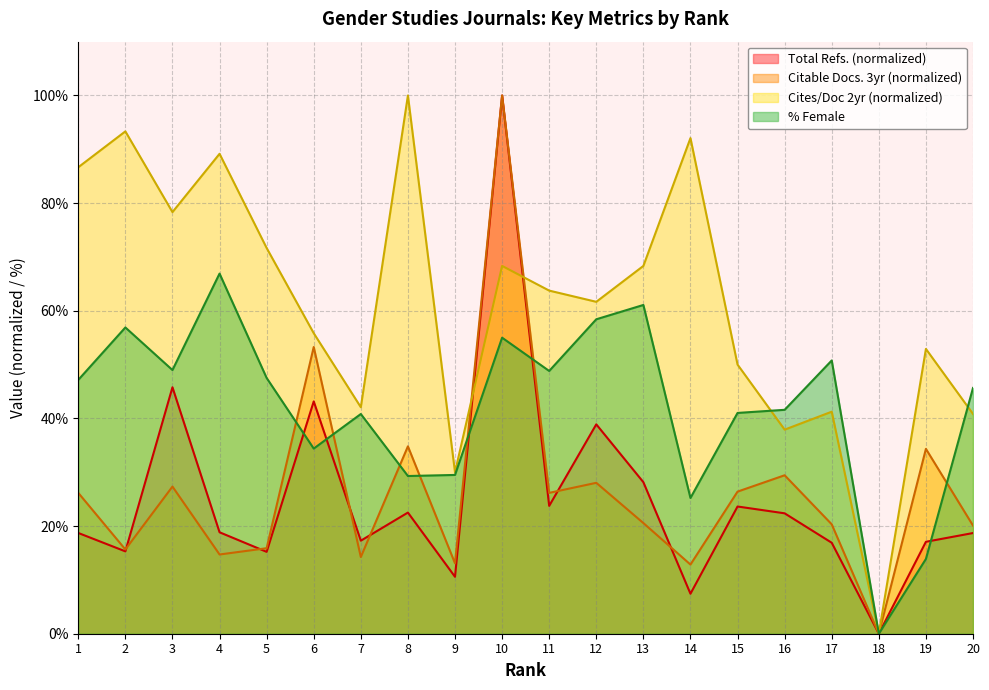

Reading right to left, what are all the values shown in this chart?

Total Refs.: 20=18.7	19=17.1	18=0.0	17=16.9	16=22.4	15=23.6	14=7.4	13=28.2	12=38.9	11=23.8	10=100.0	9=10.6	8=22.5	7=17.3	6=43.2	5=15.2	4=18.8	3=45.8	2=15.3	1=18.7
Citable Docs. (3years): 20=20.1	19=34.3	18=0.0	17=20.3	16=29.4	15=26.4	14=12.9	13=20.6	12=28.0	11=26.2	10=100.0	9=13.1	8=34.8	7=14.3	6=53.3	5=15.9	4=14.7	3=27.3	2=15.7	1=26.2
Cites / Doc. (2years): 20=40.8	19=52.9	18=0.0	17=41.2	16=37.9	15=50.0	14=92.1	13=68.3	12=61.7	11=63.8	10=68.3	9=30.0	8=100.0	7=42.1	6=55.8	5=71.7	4=89.2	3=78.3	2=93.3	1=86.7
%Female: 20=45.7	19=13.9	18=0.0	17=50.8	16=41.6	15=41.0	14=25.2	13=61.1	12=58.4	11=48.8	10=55.0	9=29.5	8=29.3	7=40.8	6=34.4	5=47.5	4=66.9	3=49.0	2=56.9	1=47.2